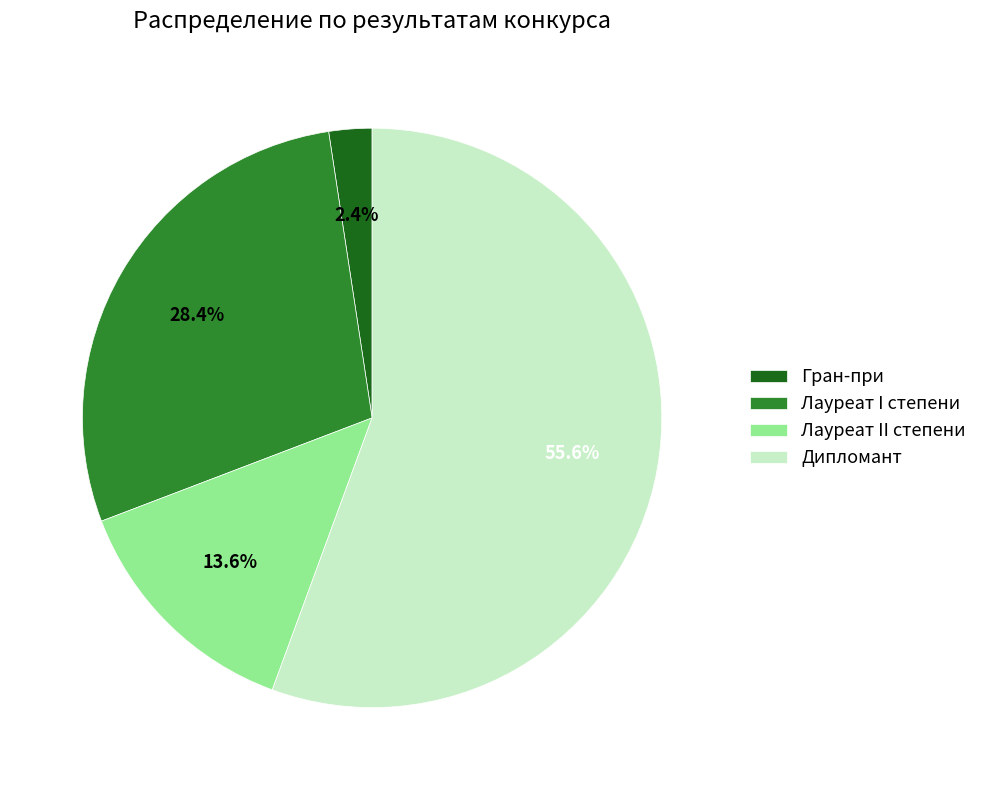

The Лауреат I степени slice represents 20% of the pie. True or false?

False